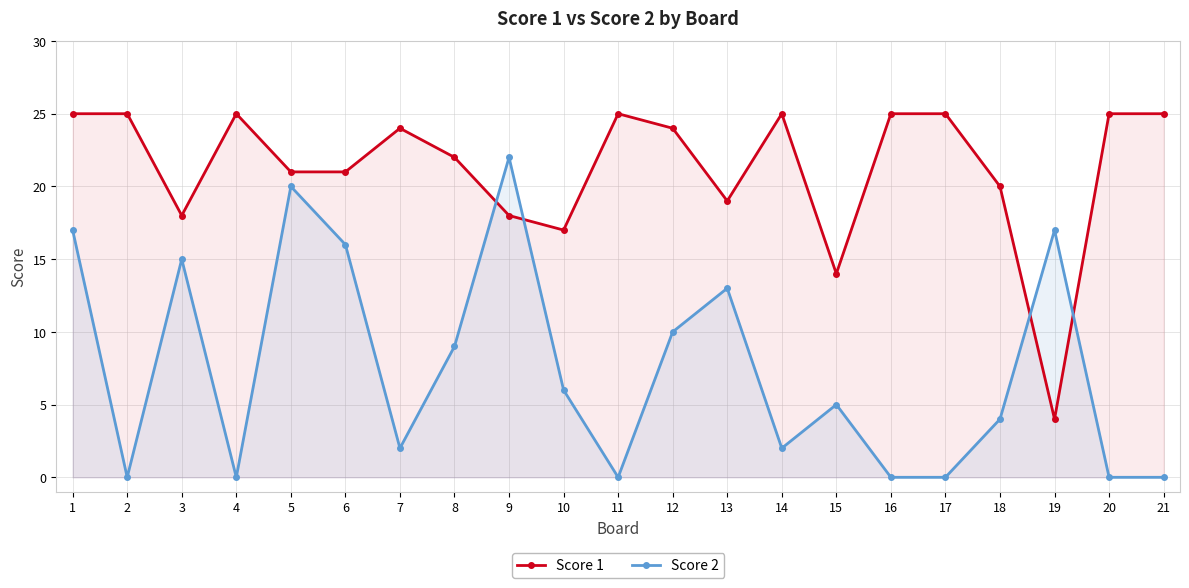

Count the number of categories in the chart.

21